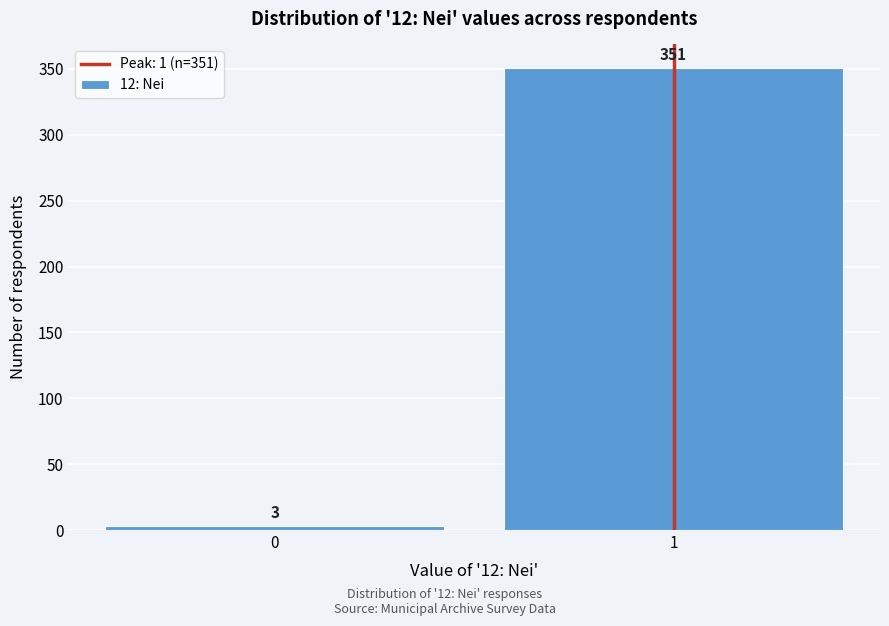

Reading left to right, transcribe all the data shown in this chart.

0=3	1=351